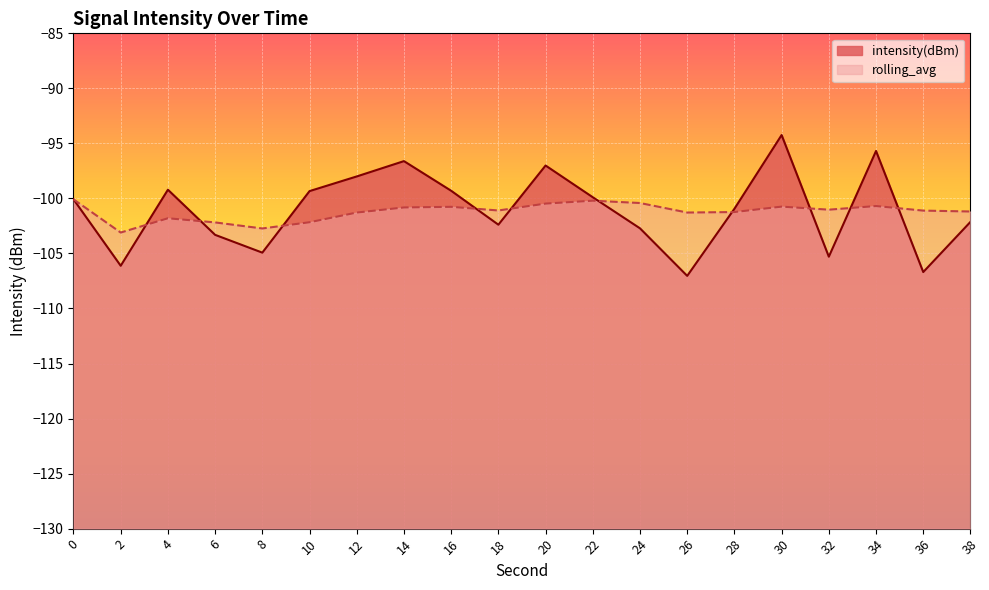

What value does the intensity(dBm) series have at 16?

-99.3